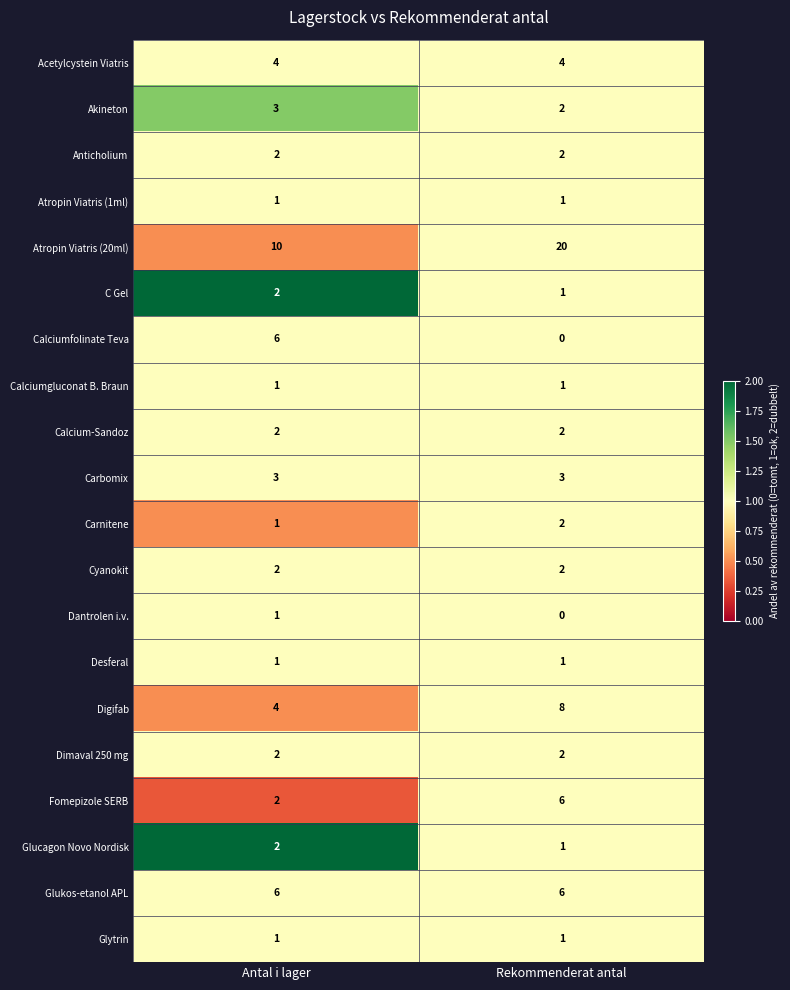

How many series are shown in this chart?

20